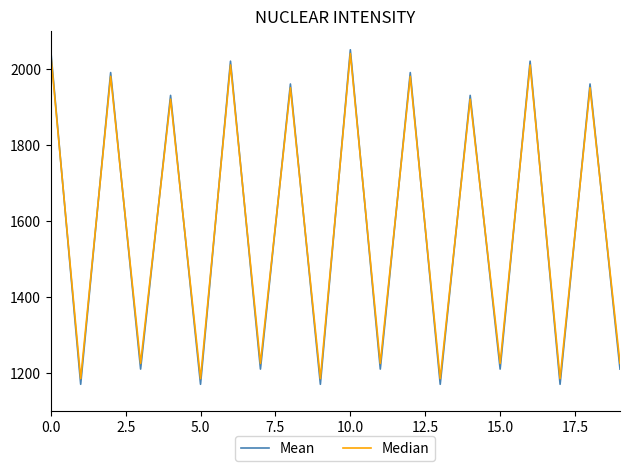

Which series has the largest range (max minus min)?

Mean